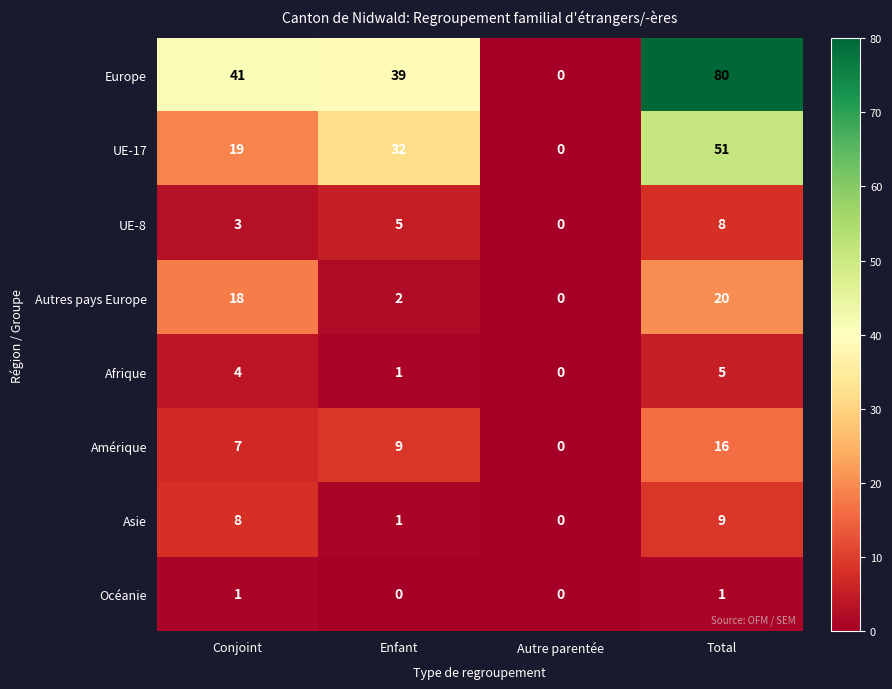

What is the average value of the UE-17 series?

26